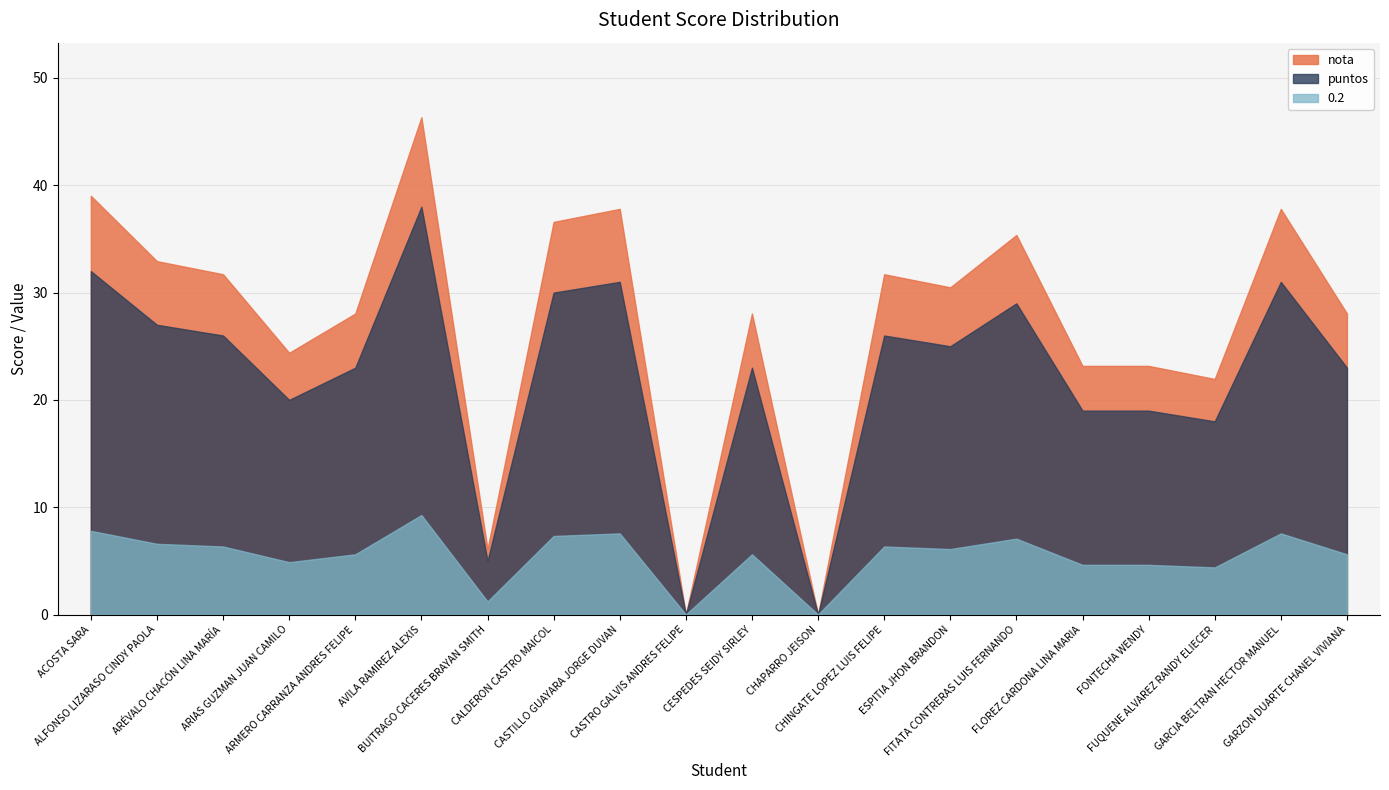

What is the difference between the 0.2 values at FITATA CONTRERAS LUIS FERNANDO and CHINGATE LOPEZ LUIS FELIPE?

0.7